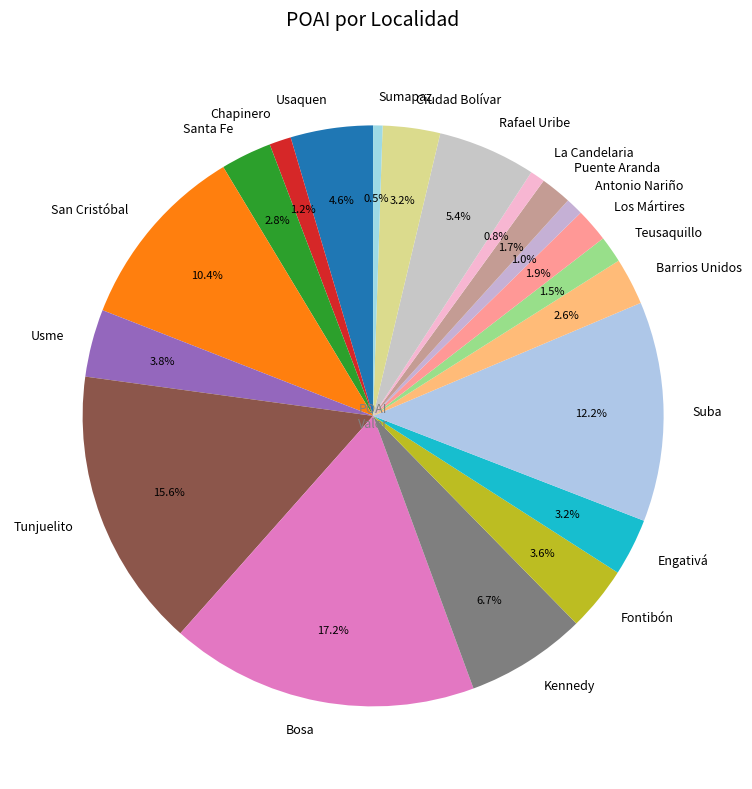

What percentage is the Usaquen slice, to the nearest percent?

5%